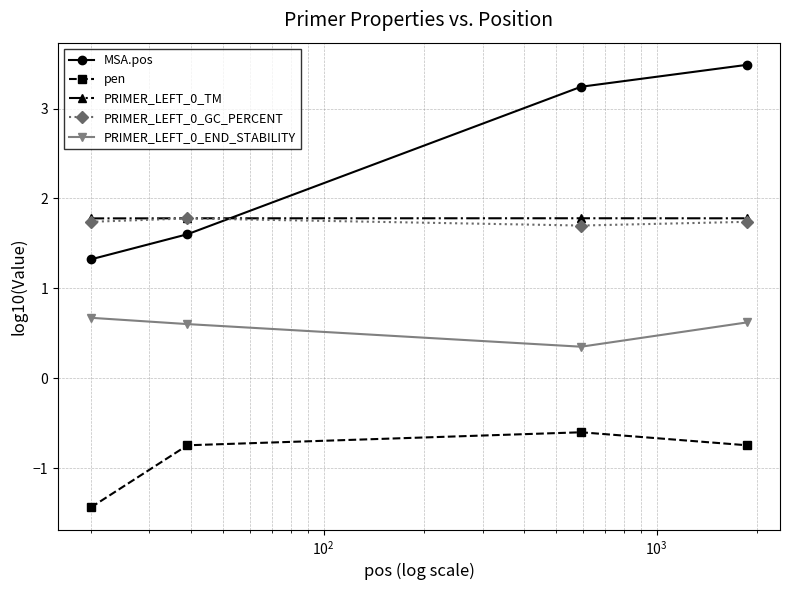

Reading right to left, what are all the values shown in this chart?

MSA.pos: 3.5	3.2	1.6	1.3
pen: -0.7	-0.6	-0.7	-1.4
PRIMER_LEFT_0_TM: 1.8	1.8	1.8	1.8
PRIMER_LEFT_0_GC_PERCENT: 1.7	1.7	1.8	1.7
PRIMER_LEFT_0_END_STABILITY: 0.6	0.4	0.6	0.7